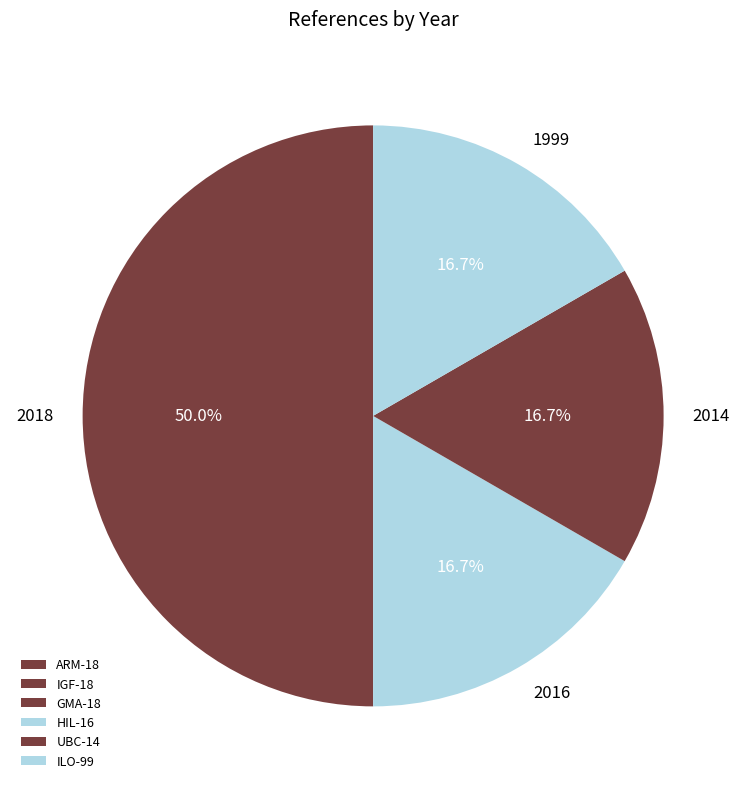

How many segments does this pie chart have?

4